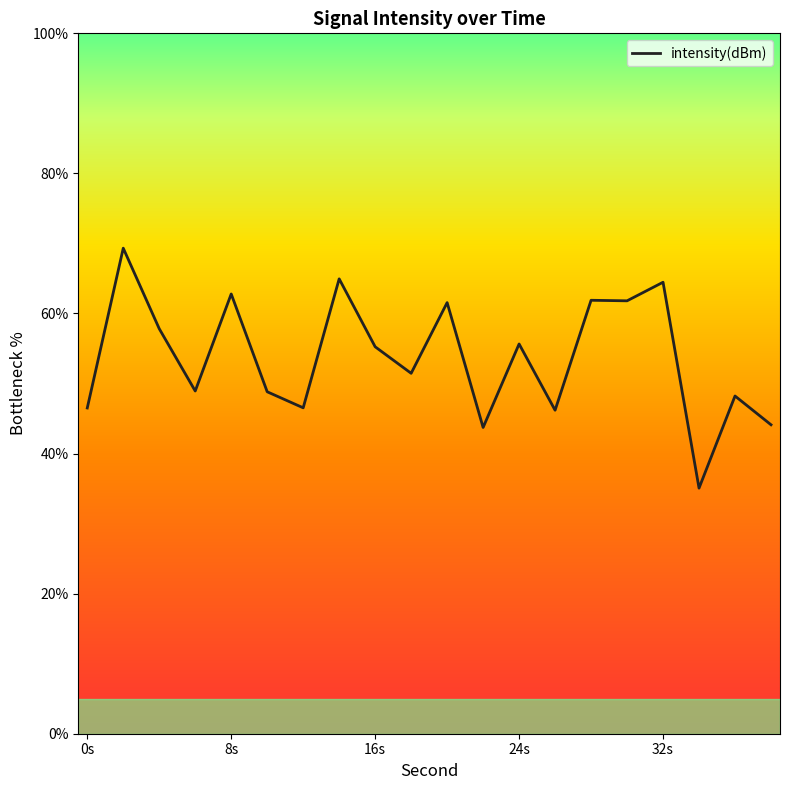

What is the maximum value shown in the chart?

69.3